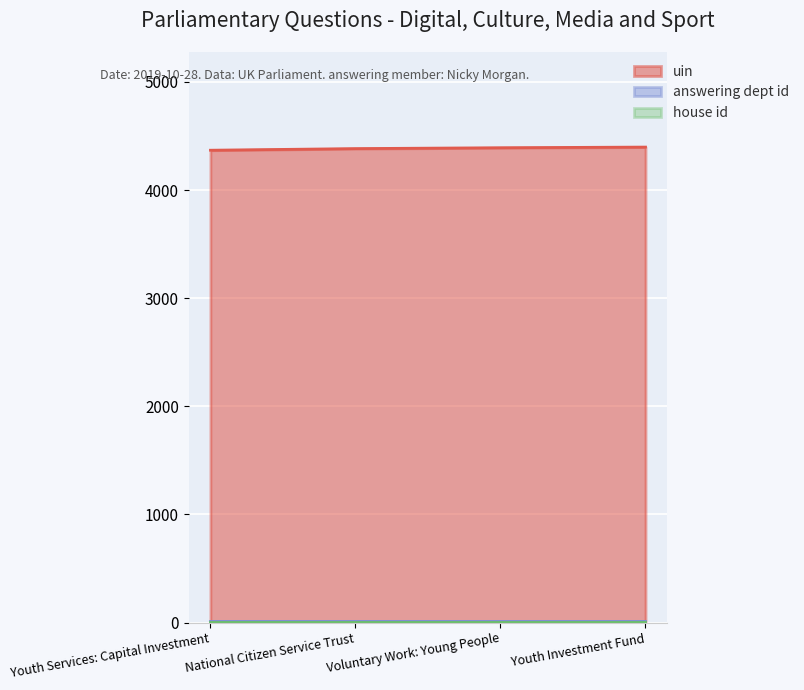

What is the highest value of the uin series?

4397